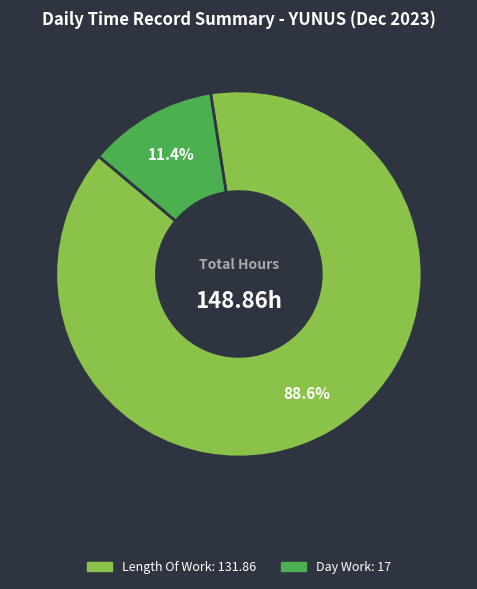

Is there a majority slice in this chart?

Yes